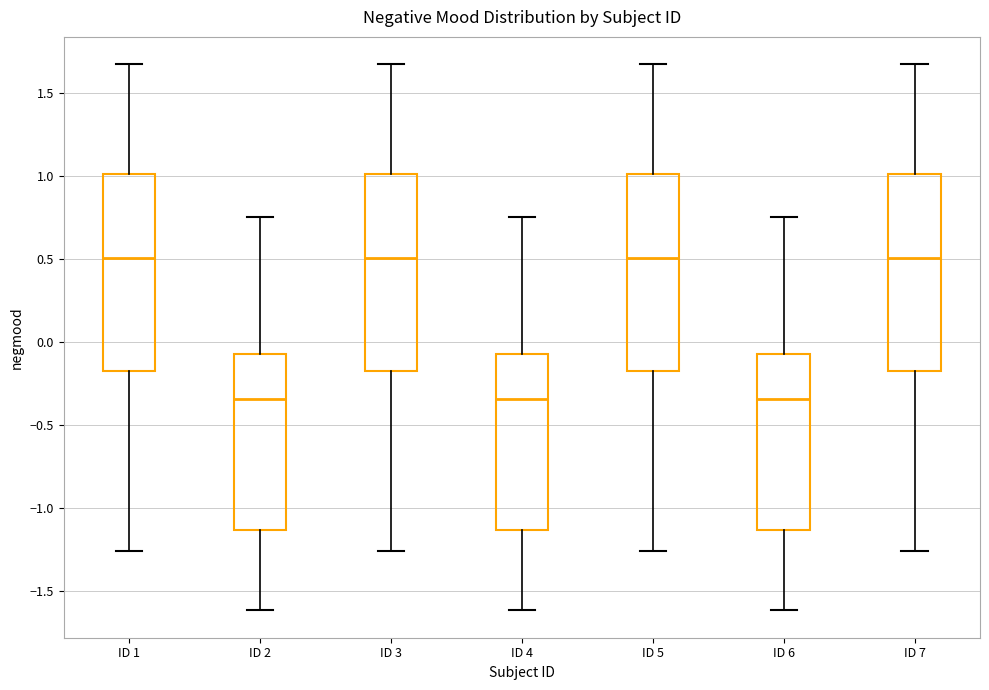

Reading left to right, read every box against the y-axis: the position of its median line, the range the box covers, and the ends of its whiskers. The values are not printed on the chart, so give them approximately, as read against the axis.

ID 1: median 0.50, box -0.20 to 1.00, whiskers -1.25 to 1.65
ID 2: median -0.35, box -1.15 to -0.10, whiskers -1.60 to 0.75
ID 3: median 0.50, box -0.20 to 1.00, whiskers -1.25 to 1.65
ID 4: median -0.35, box -1.15 to -0.10, whiskers -1.60 to 0.75
ID 5: median 0.50, box -0.20 to 1.00, whiskers -1.25 to 1.65
ID 6: median -0.35, box -1.15 to -0.10, whiskers -1.60 to 0.75
ID 7: median 0.50, box -0.20 to 1.00, whiskers -1.25 to 1.65